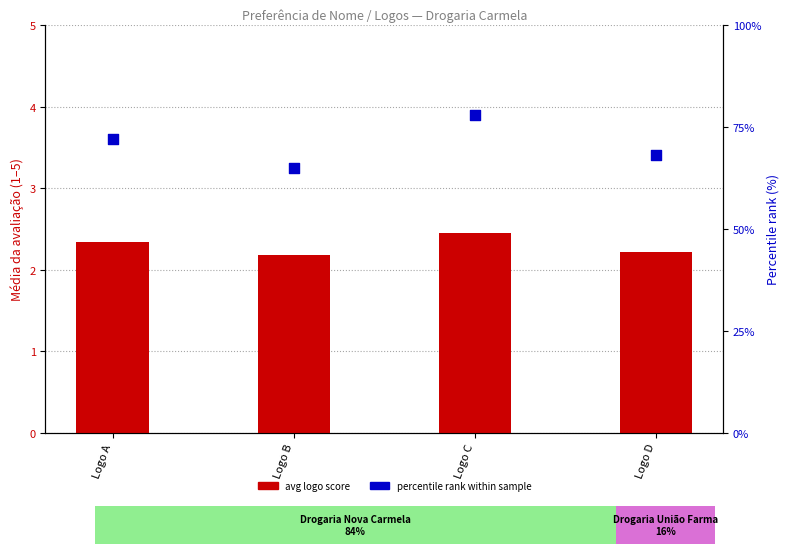

At how many categories does at least one series exceed 61?

4